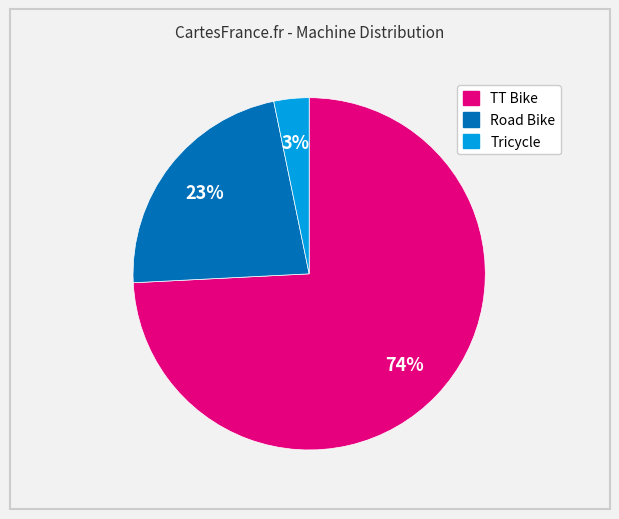

To the nearest percent, what portion does Road Bike represent?

23%